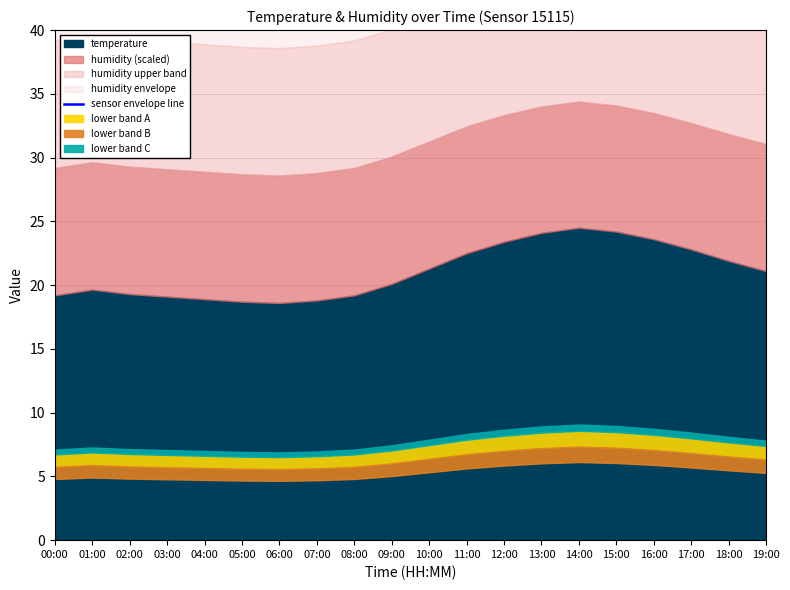

Reading left to right, transcribe all the data shown in this chart.

00:00=49.2	01:00=49.6	02:00=49.3	03:00=49.1	04:00=48.9	05:00=48.7	06:00=48.6	07:00=48.8	08:00=49.2	09:00=50.0	10:00=51.2	11:00=52.3	12:00=53.2	13:00=53.8	14:00=54.2	15:00=53.8	16:00=53.3	17:00=52.5	18:00=51.7	19:00=51.0